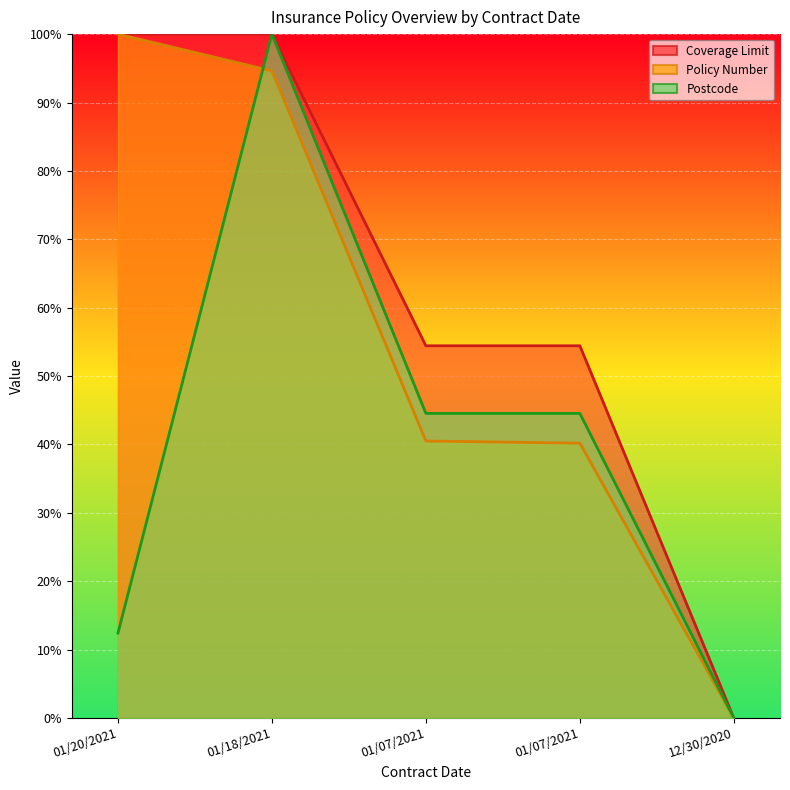

How many data points does each series have?

5